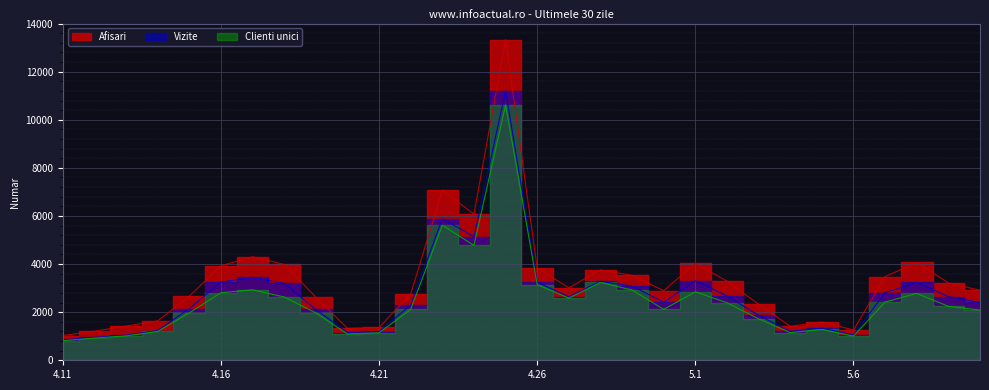

True or false: Afisari and Vizite intersect in this chart.

False